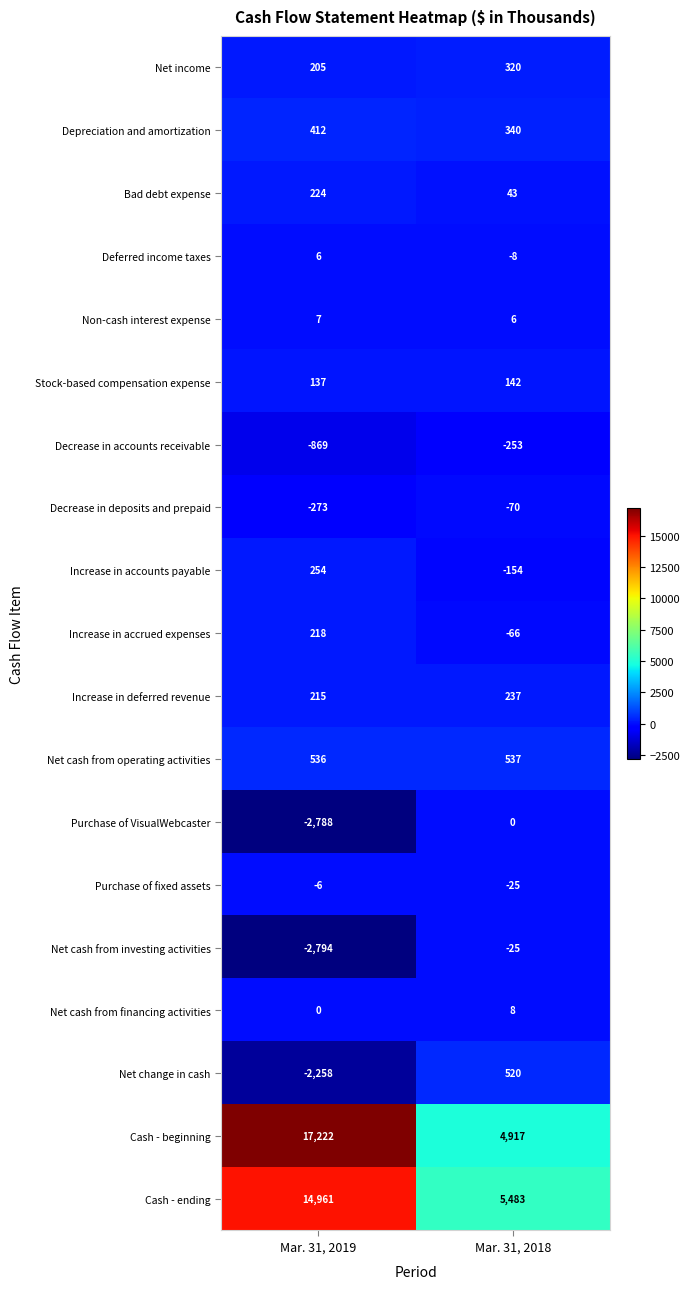

True or false: Cash - beginning has a value of 17222 at Mar. 31, 2019.

True